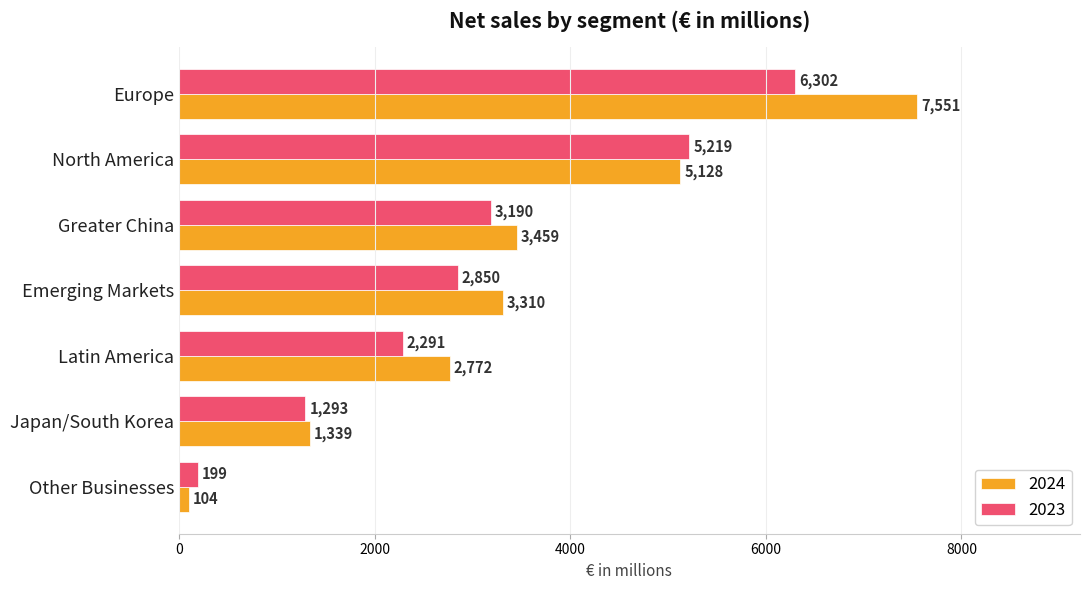

Is it true that 2023 equals 3190 at Greater China?

True